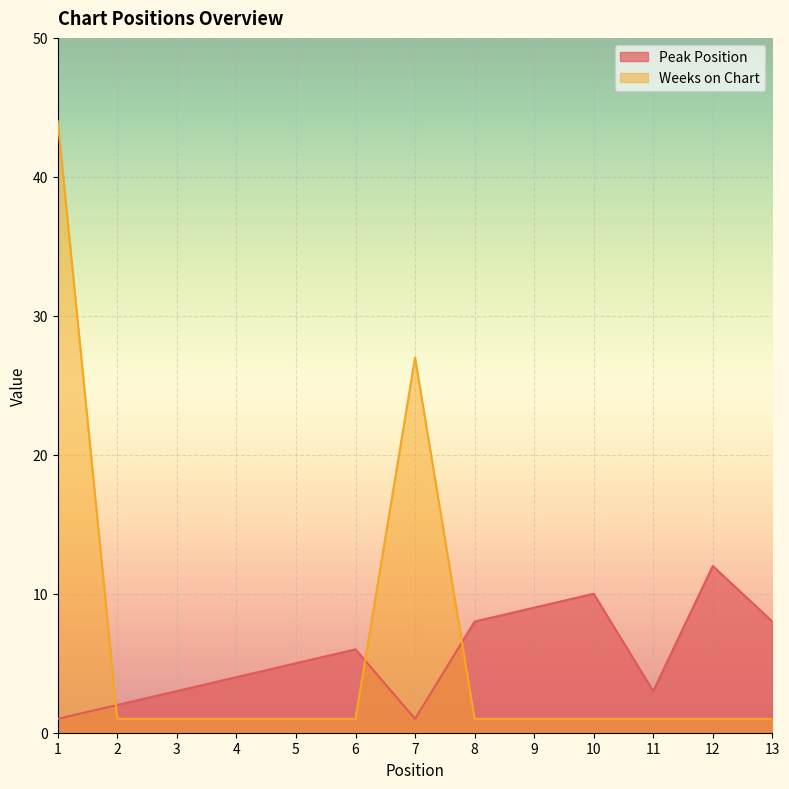

List the series in order of their overall mean, highest first.

Weeks on Chart, Peak Position